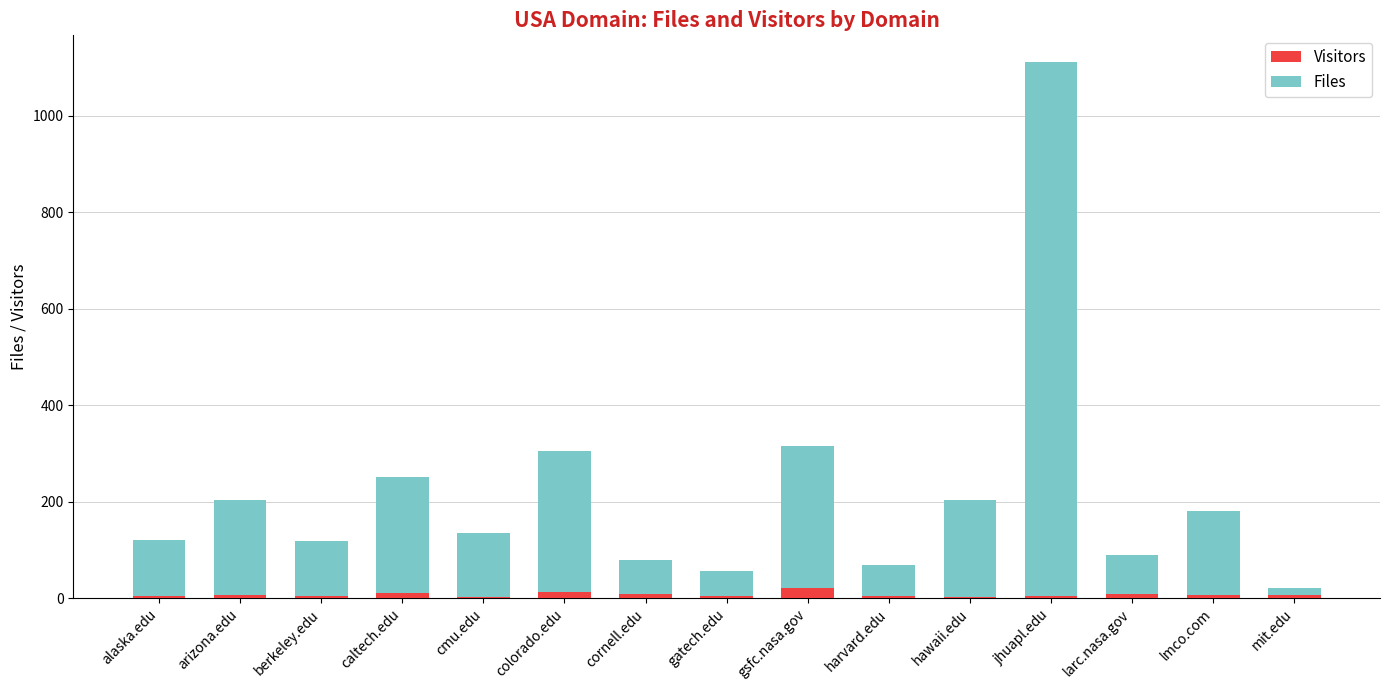

What is the sum of all Visitors values?

108